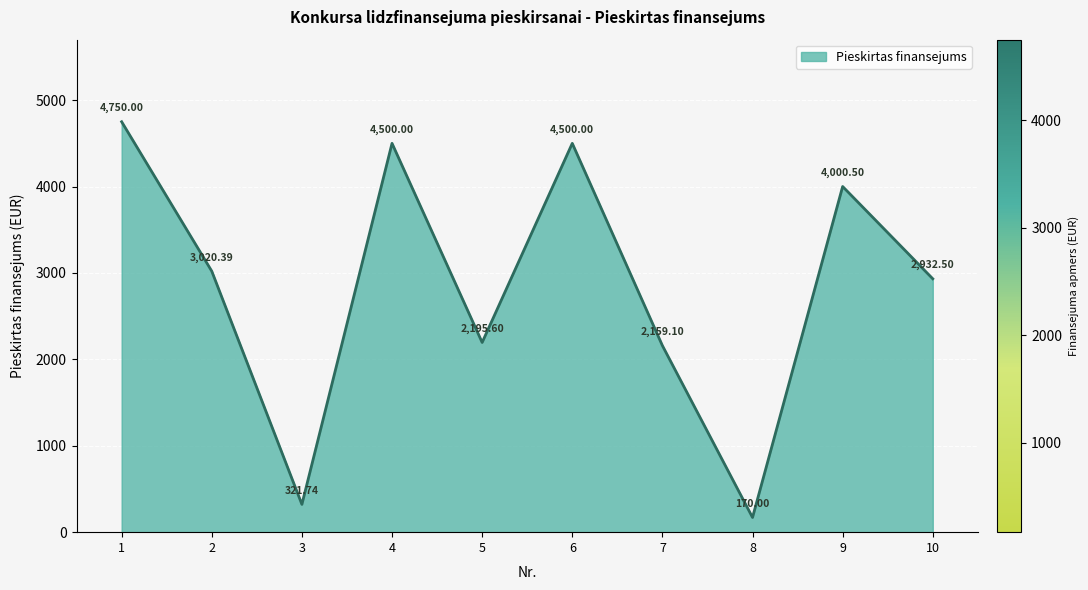

What is the average value?

2855.0